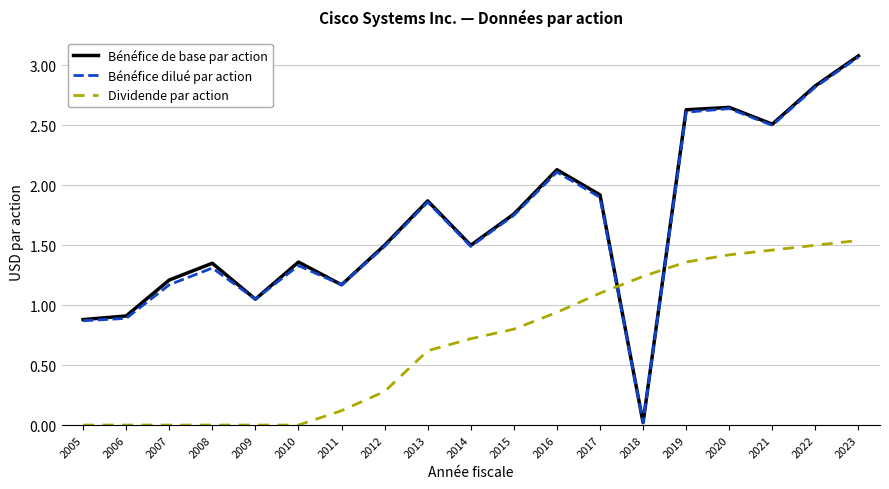

What is the difference between the maximum and second lowest values in the Bénéfice dilué par action series?

2.2